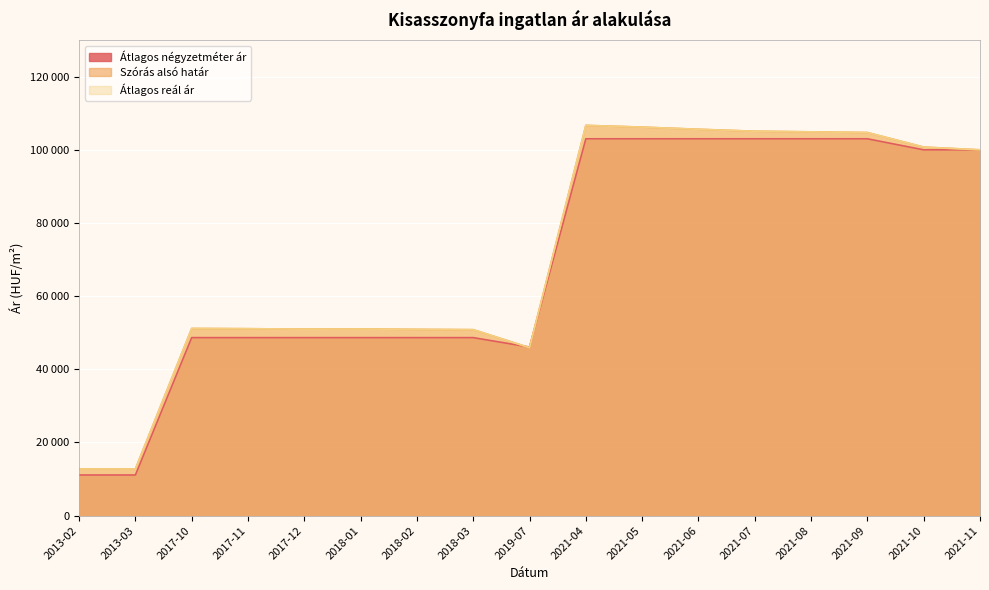

Where does the Átlagos reál ár series first go above 51155?

2021-04